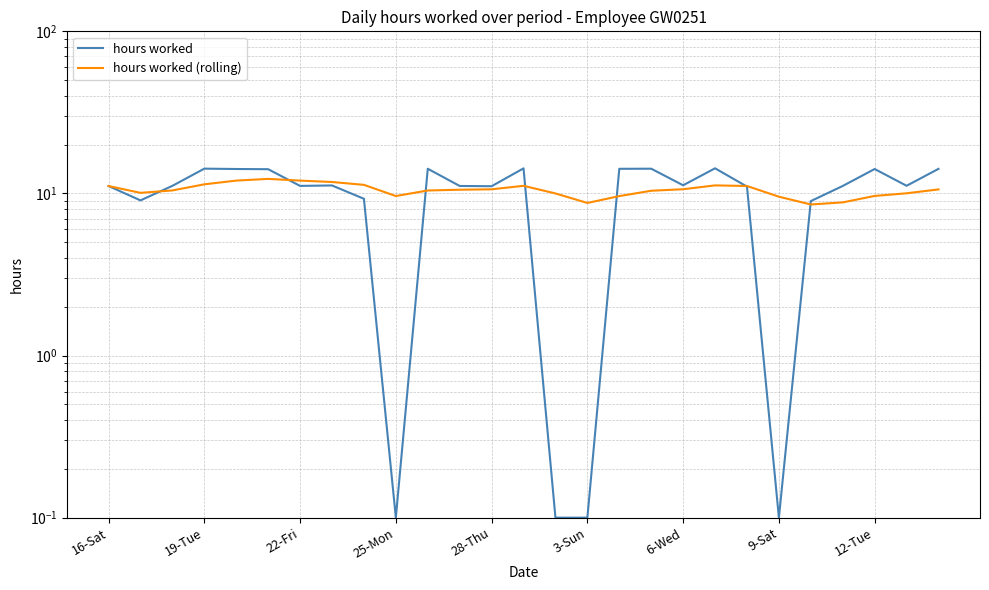

At which category does the chart reach its peak across all series?

19